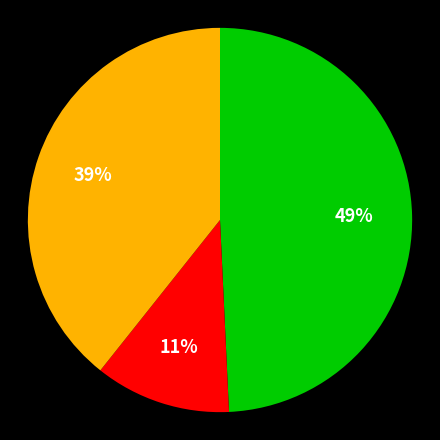

To the nearest percent, what is the average slice percentage?

33%